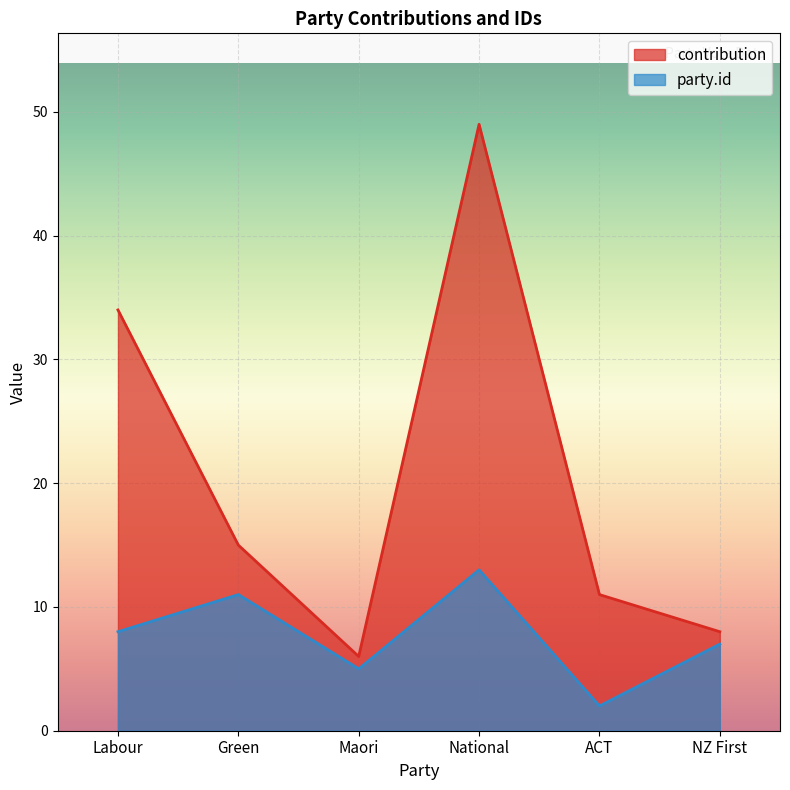

What is the difference between the contribution values at NZ First and Maori?

2